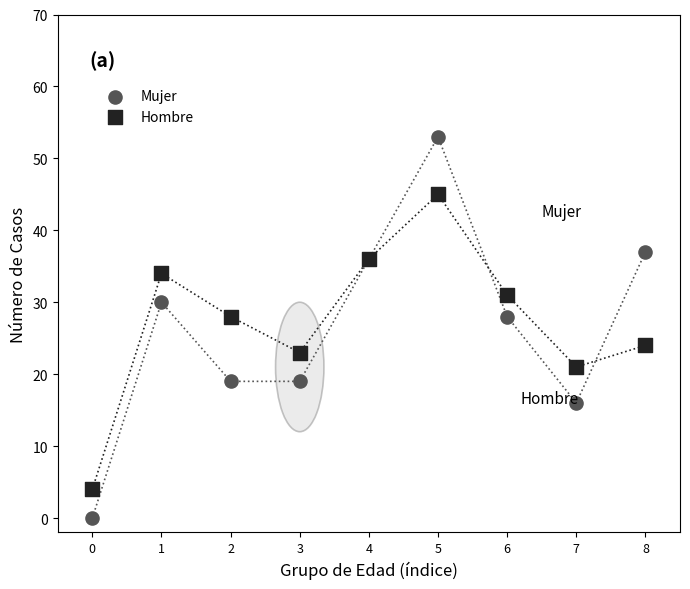

Which series reaches the minimum Y coordinate?

Mujer